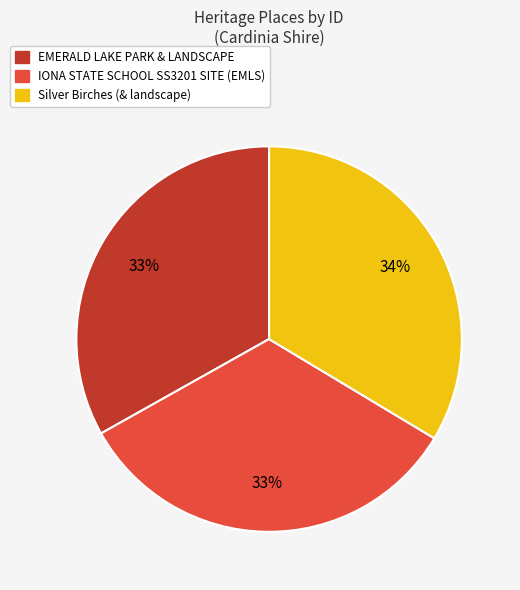

Approximately how many times larger is the value at Silver Birches (& landscape) compared to IONA STATE SCHOOL SS3201 SITE (EMLS)?

1.0